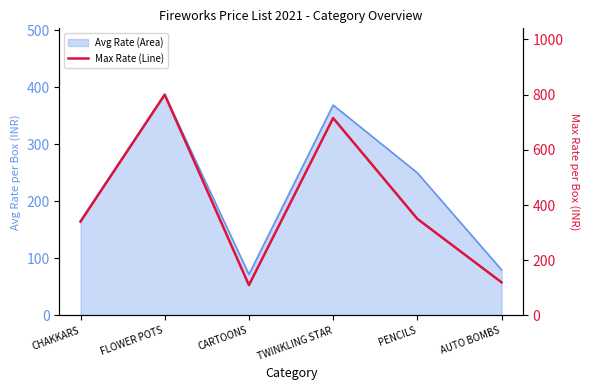

Where is the first local minimum?

CARTOONS